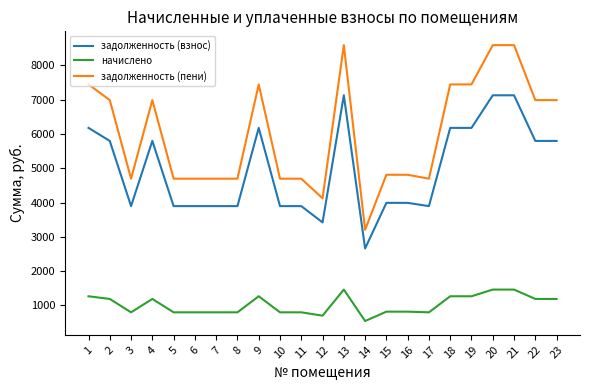

Is the value of задолженность (пени) at 11 greater than the value of задолженность (взнос) at 3?

Yes